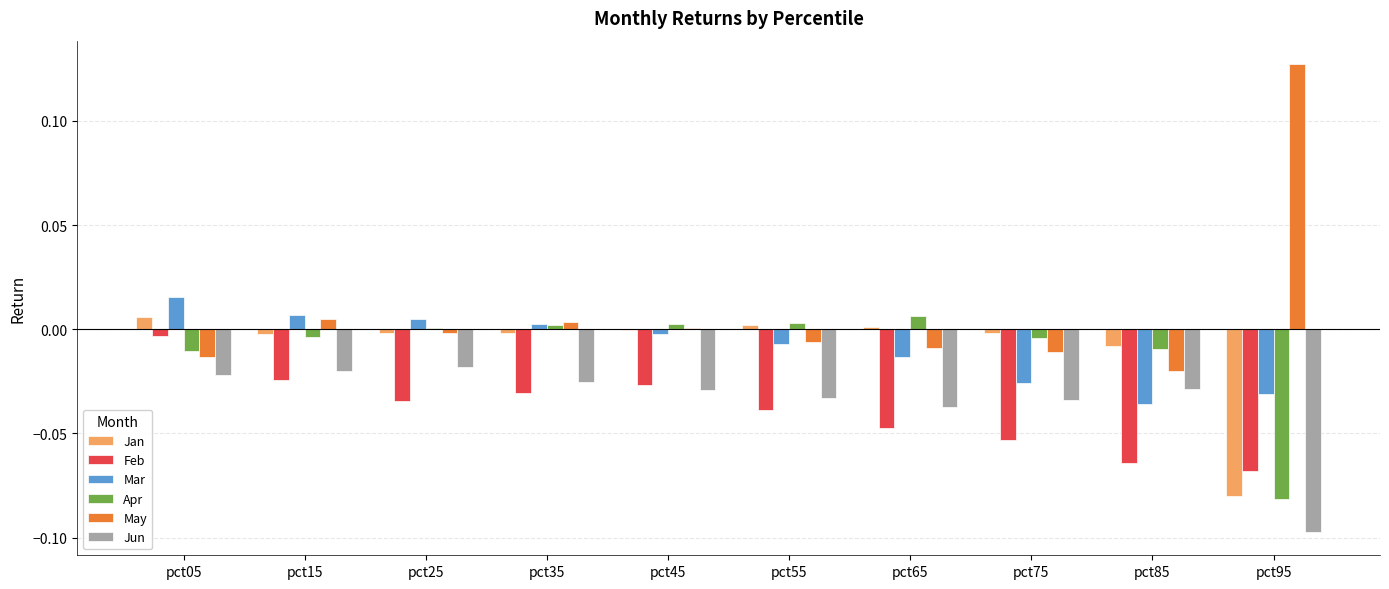

Which series changed the most between pct55 and pct85?

Mar